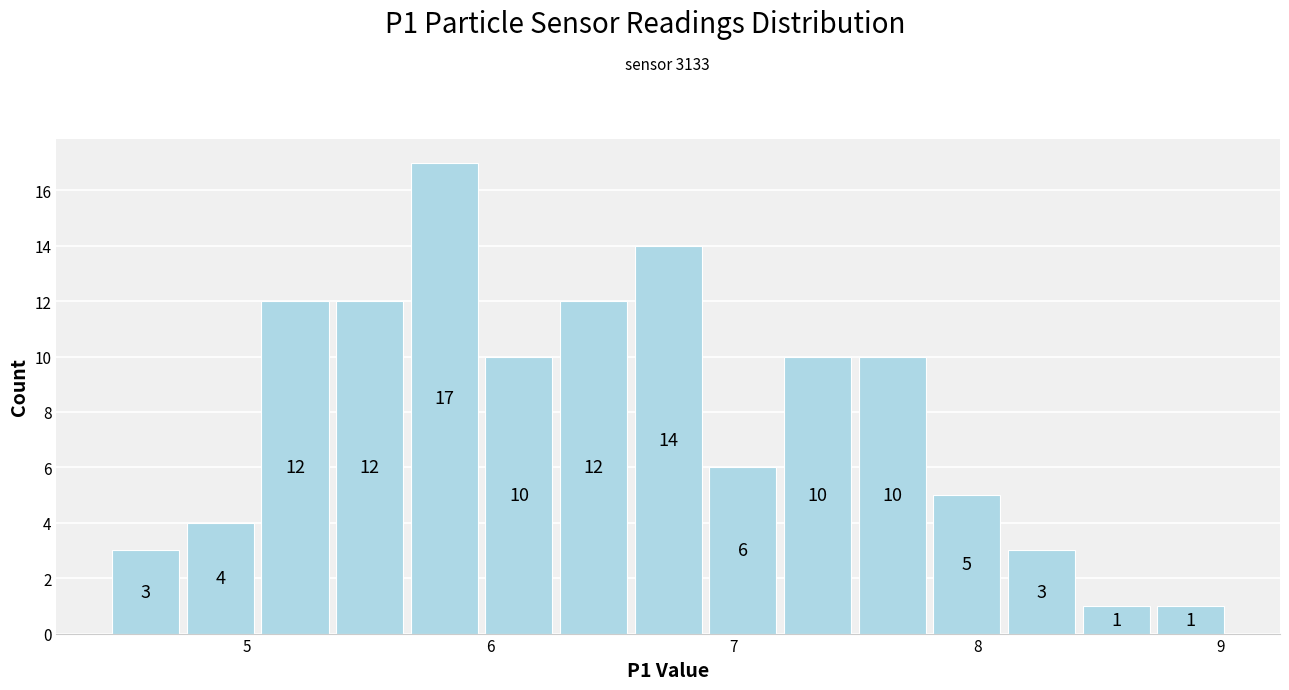

Read against the x-axis, roughly where is the centre of the tallest bar?

5.8